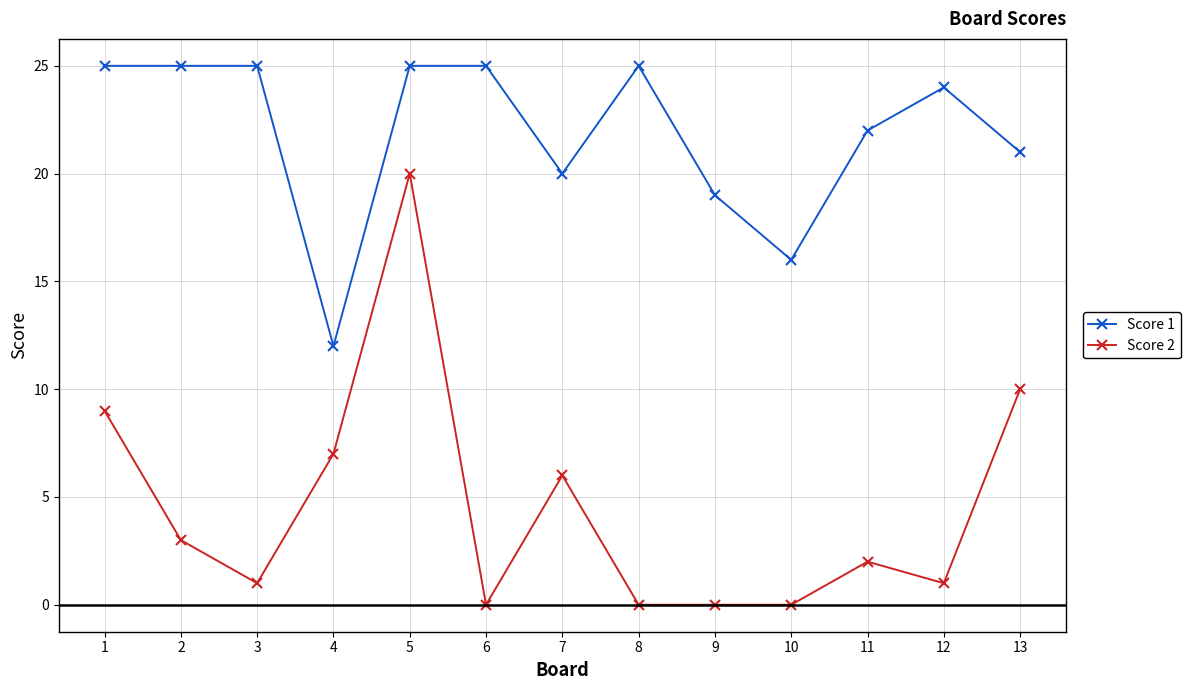

Reading left to right, transcribe all the data shown in this chart.

Score 1: 1=25	2=25	3=25	4=12	5=25	6=25	7=20	8=25	9=19	10=16	11=22	12=24	13=21
Score 2: 1=9	2=3	3=1	4=7	5=20	6=0	7=6	8=0	9=0	10=0	11=2	12=1	13=10